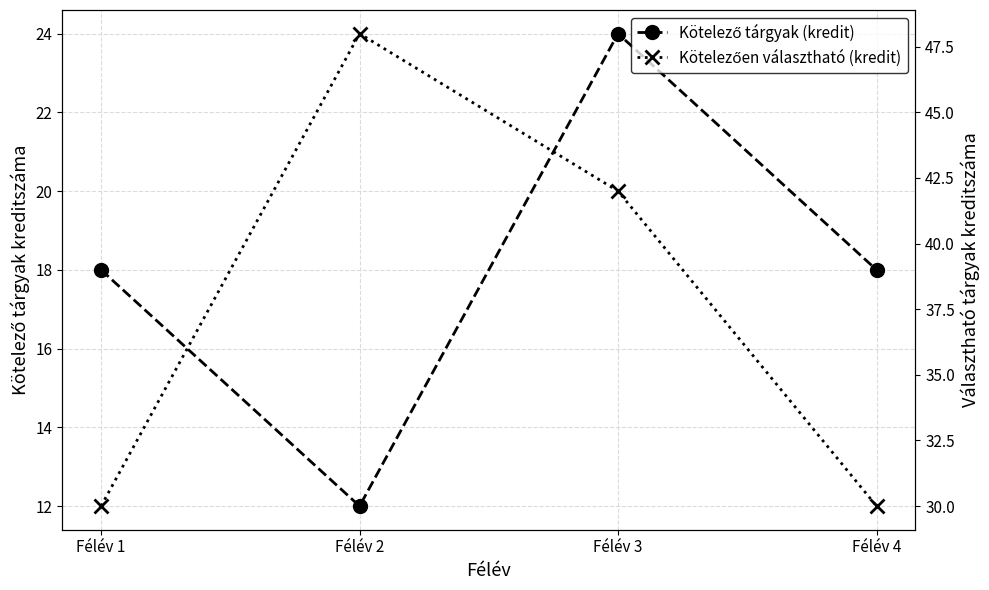

What is the difference between the highest and lowest values at Félév 3?

18